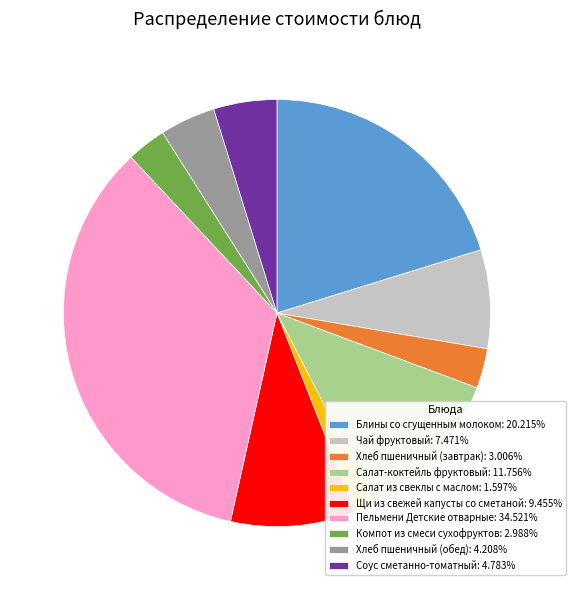

Is it true that Хлеб пшеничный (обед) is 4% of the pie?

True